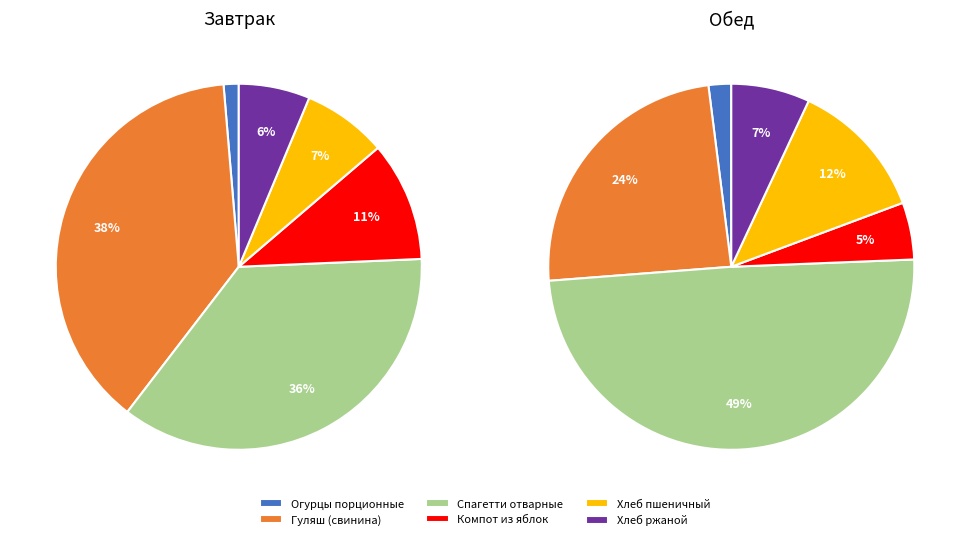

To the nearest percent, what is the difference between the Хлеб ржаной and Компот из яблок slice percentages?

2%